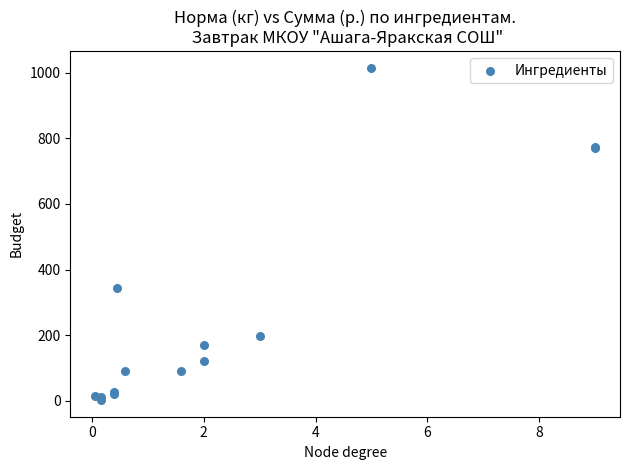

What Y value in the scatter plot is closest to 508?

343.8